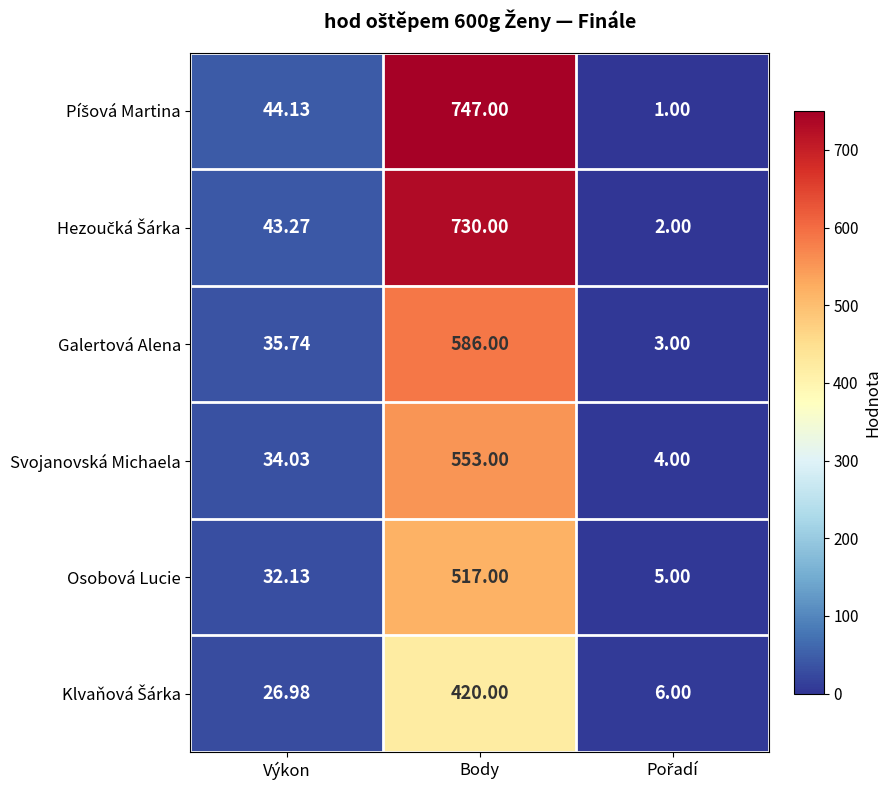

Which category has the highest value across all series?

Body